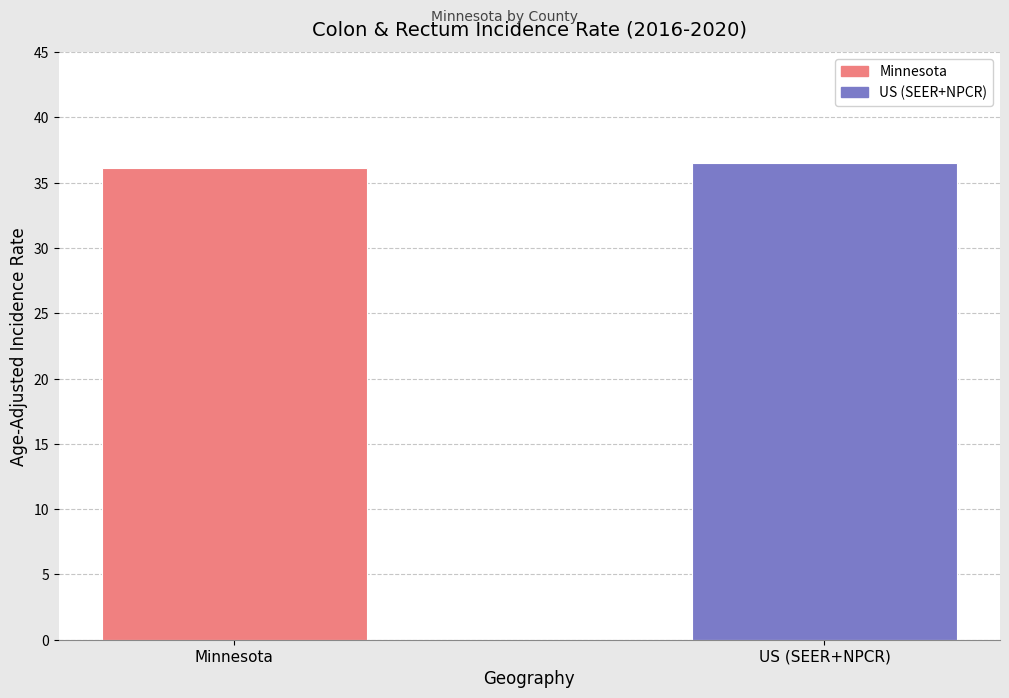

Count the number of categories in the chart.

2